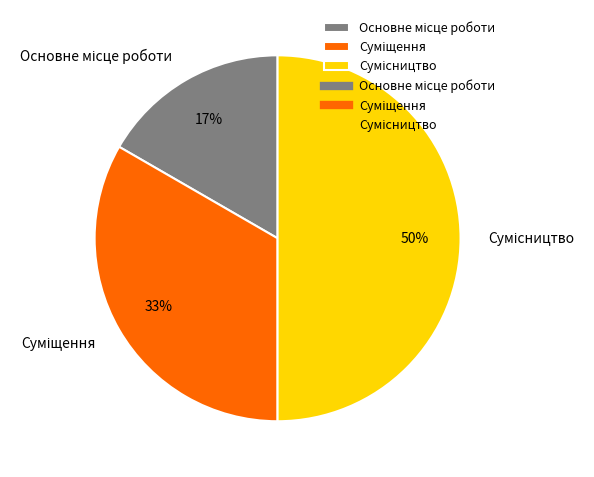

To the nearest percent, what is the average slice percentage?

33%